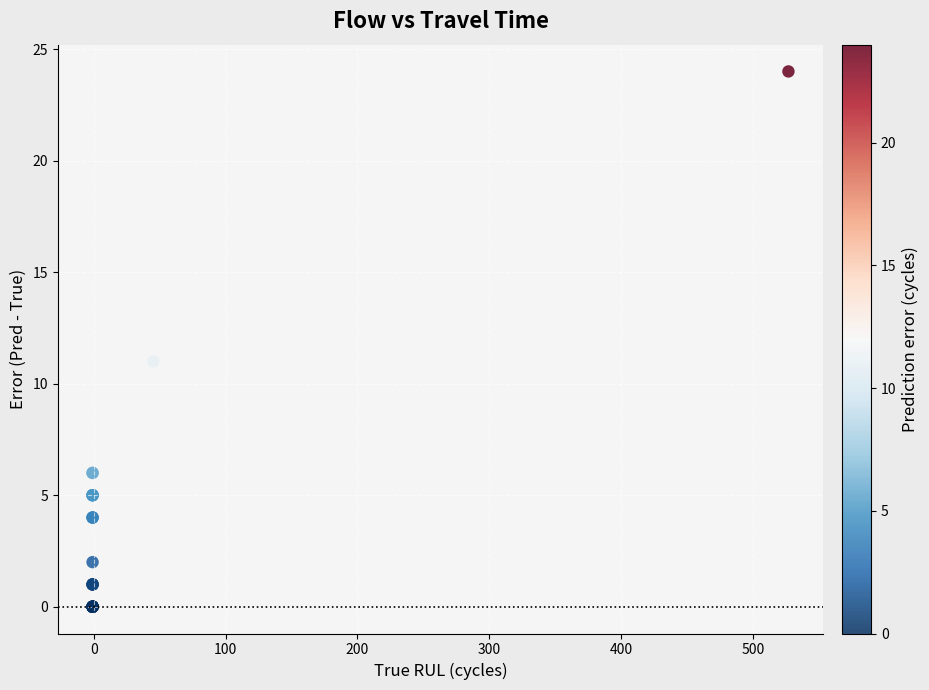

What Y value in the scatter plot is closest to 12?

11